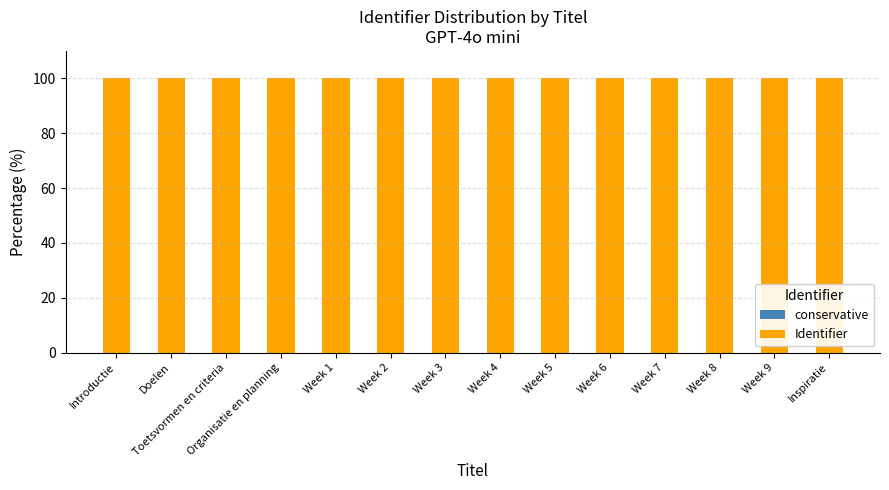

Does the chart contain stacked bars?

Yes